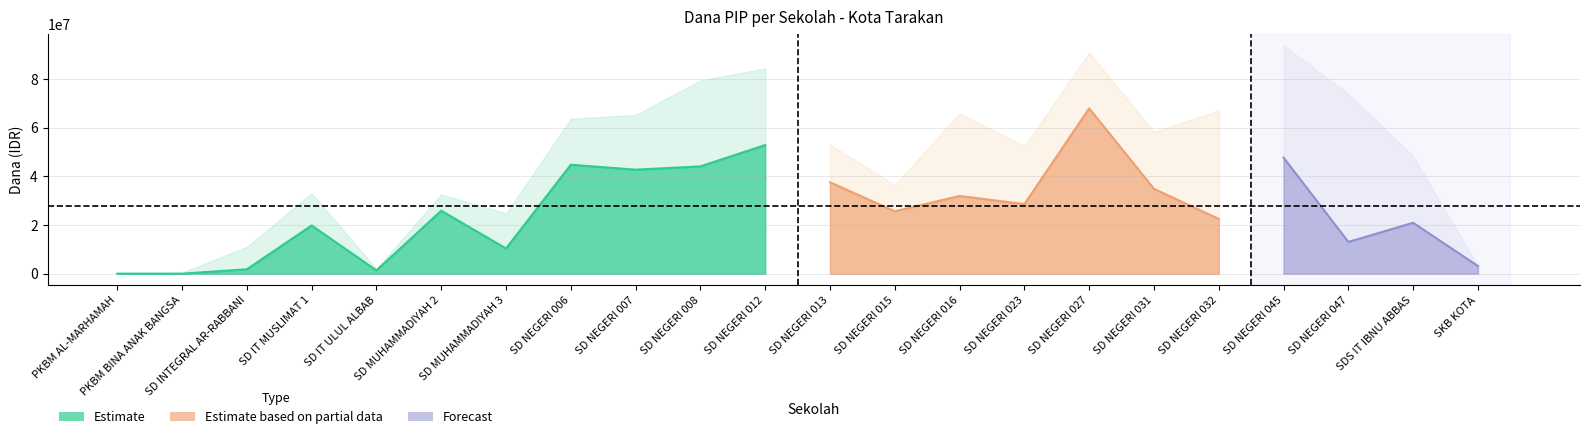

In Dana Disalurkan, how many points are lower than both neighbors (excluding endpoints)?

5